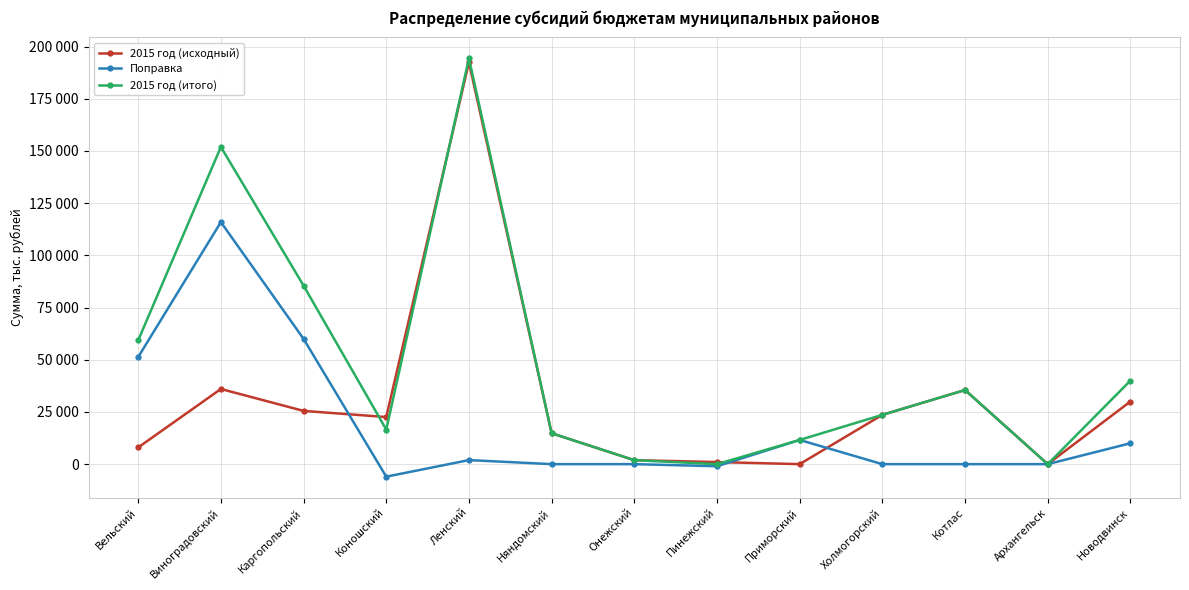

Rank the categories by 2015 год (исходный) value from highest to lowest.

Ленский, Виноградовский, Котлас, Новодвинск, Каргопольский, Холмогорский, Коношский, Няндомский, Вельский, Онежский, Пинежский, Приморский, Архангельск